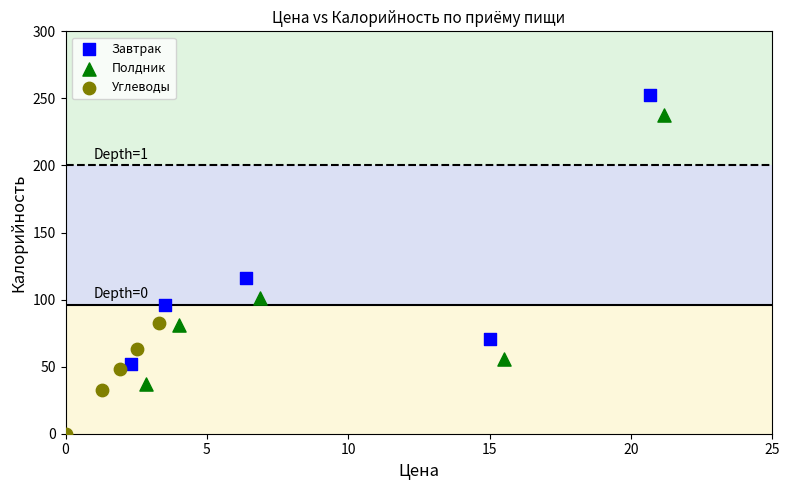

Which series contains the lowest Y value?

Углеводы